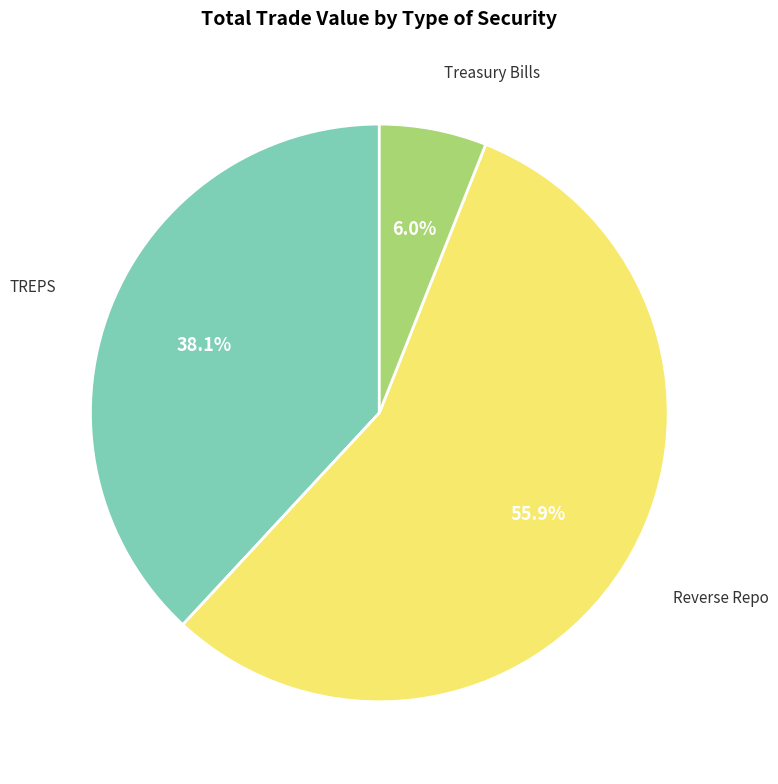

Combined, do Treasury Bills and TREPS account for over 50%?

No